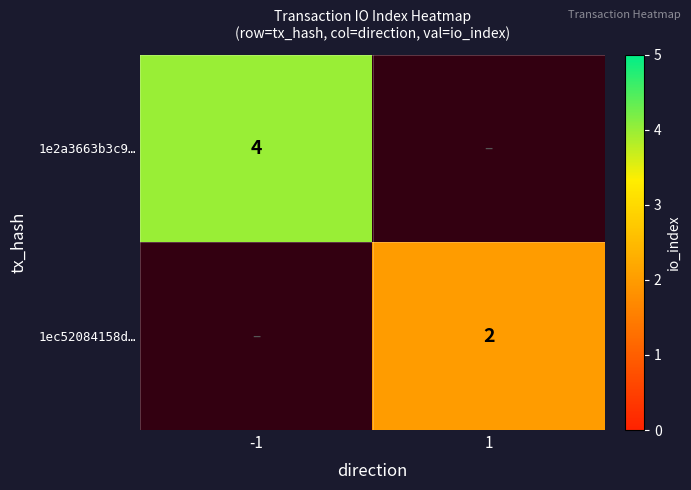

True or false: 1ec52084158d… has a value of 1 at 1.

False